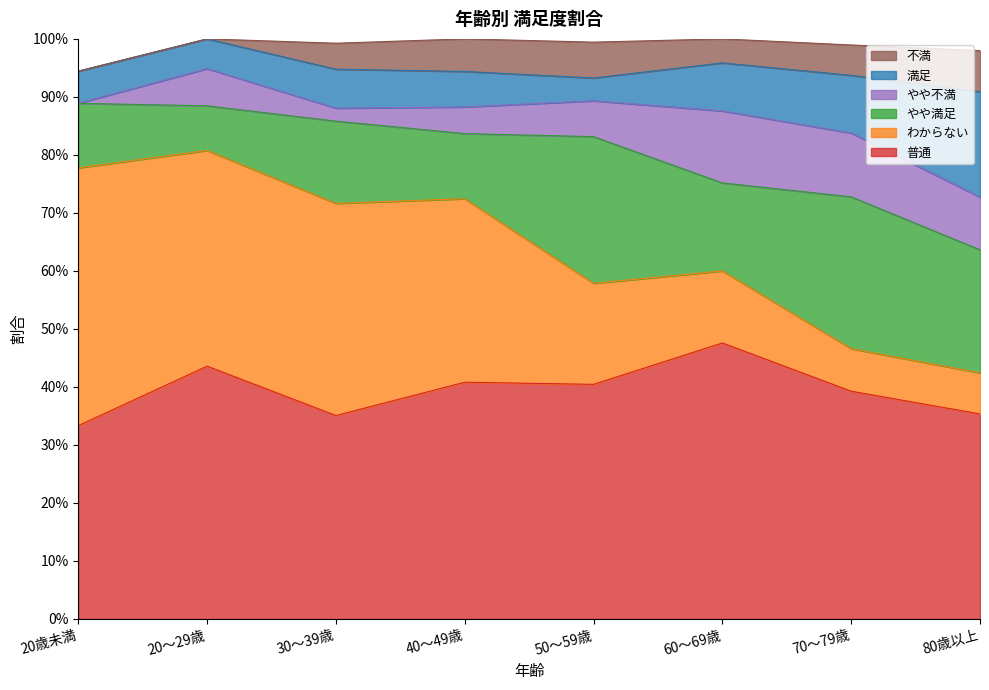

The やや不満 series shows 0.1 at 60～69歳. True or false?

False